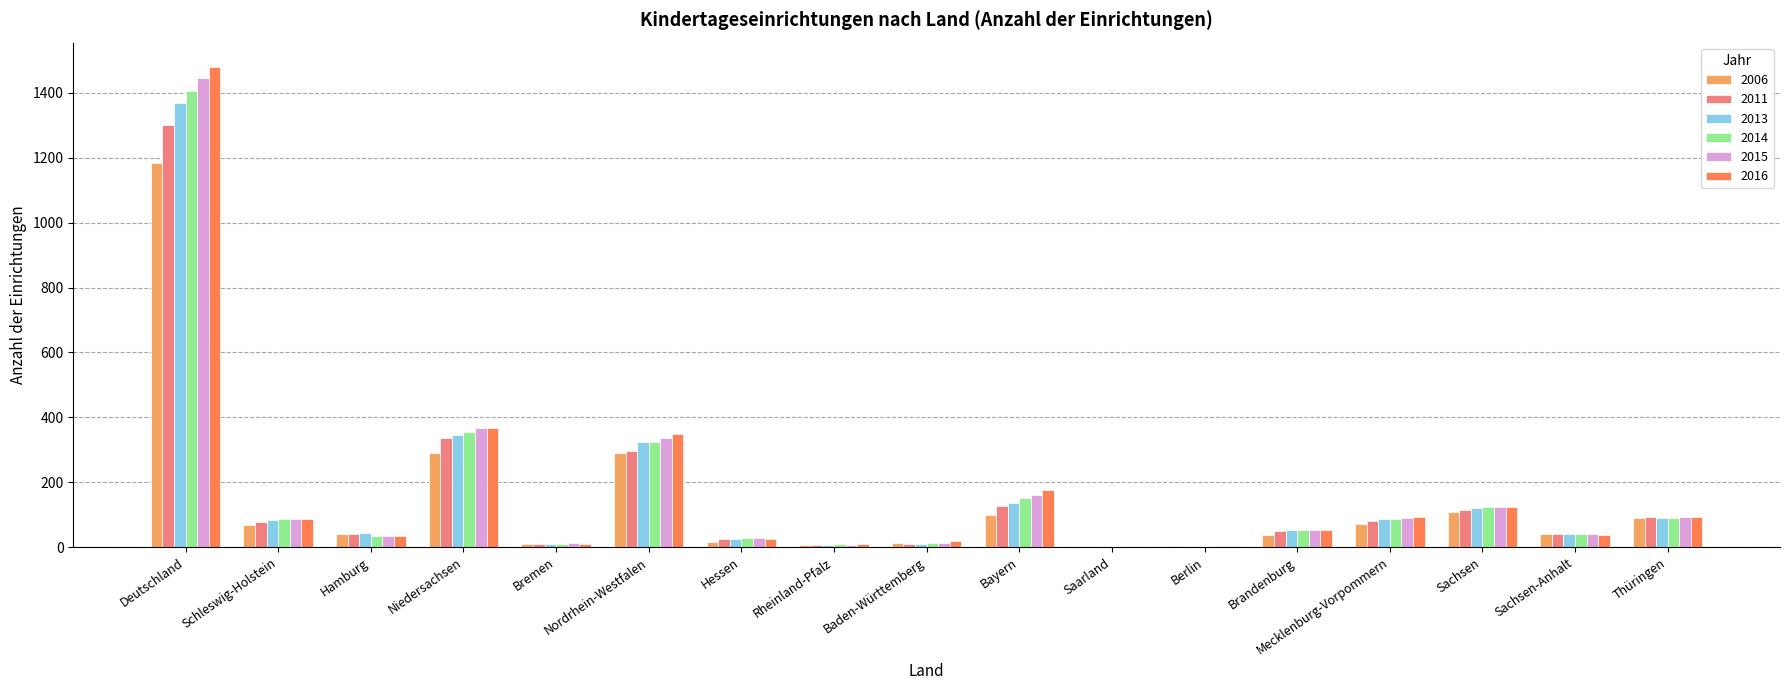

True or false: 2015 has a value of 34 at Hamburg.

True